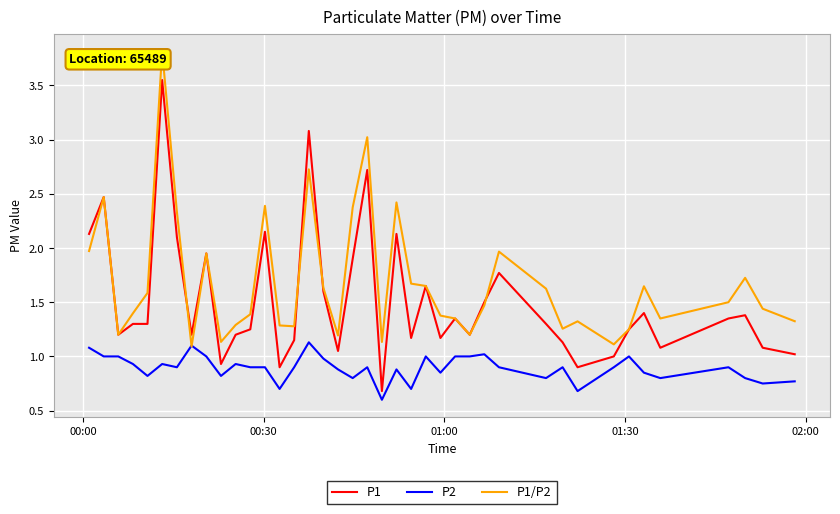

What is the average value of the P2 series?

0.9